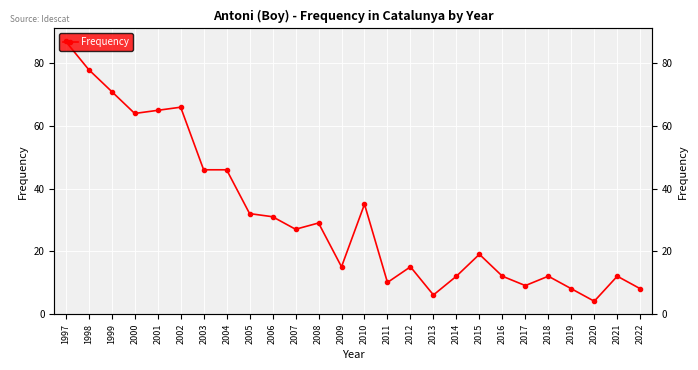

What is the value of the 25th point from the left?

12